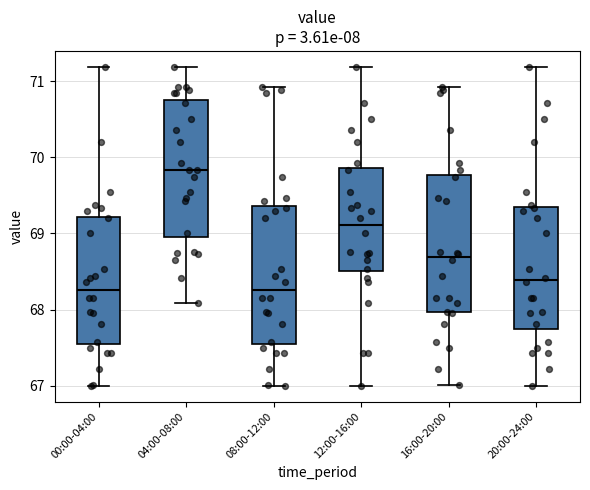

Where is the upper edge of the box for 00:00-04:00 on the y-axis? The values are not printed on the chart, so give them approximately, as read against the axis.

69.2